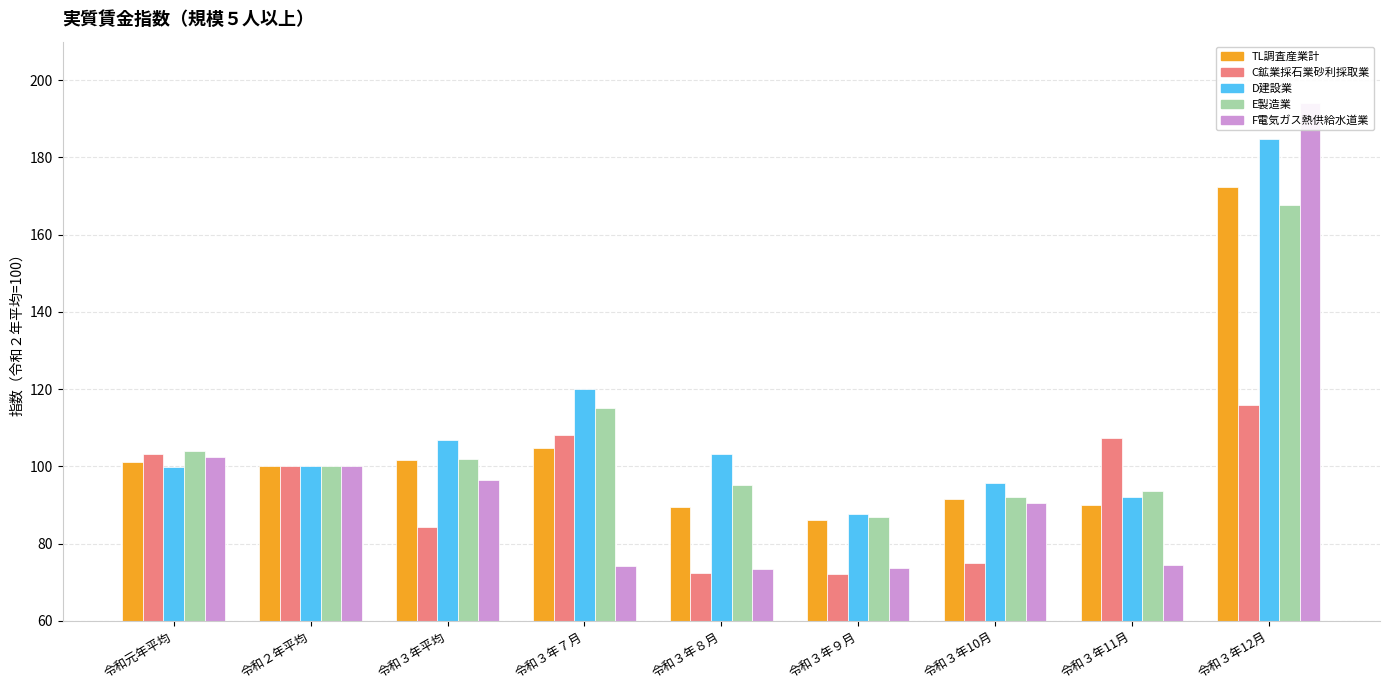

What is the label of the 5th bar from the right?

令和３年８月